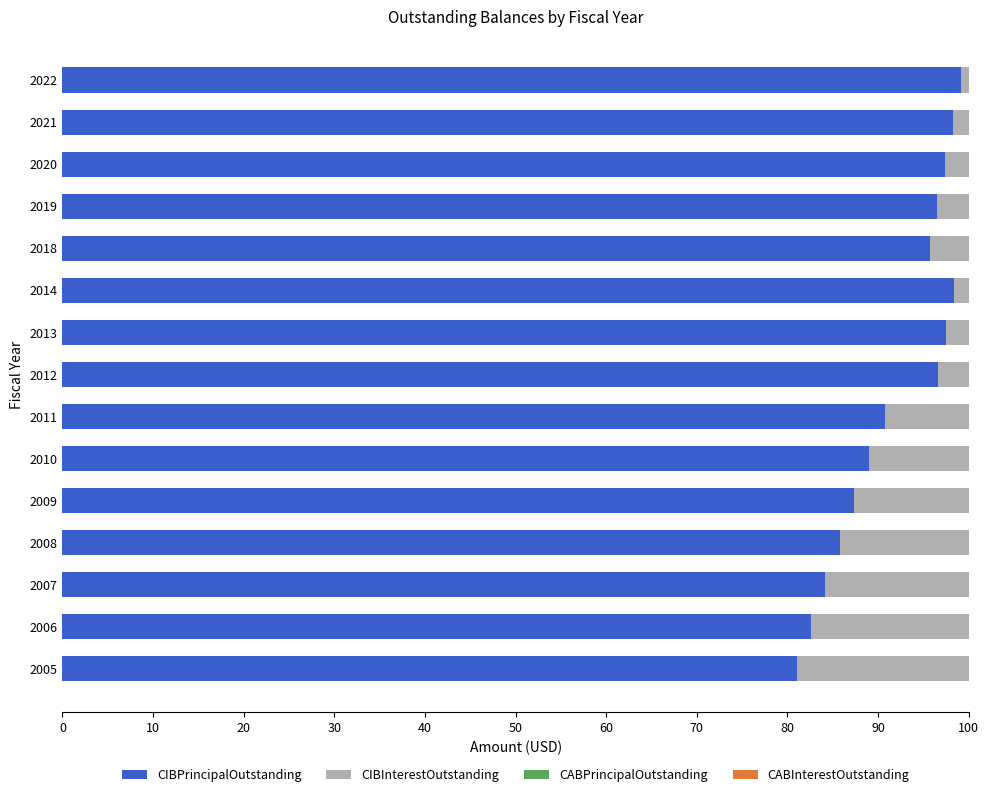

What is the minimum value for CIBPrincipalOutstanding?

81.0